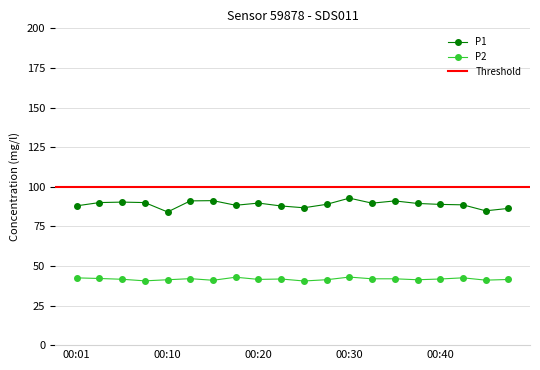

What is the difference between the P2 values at 2023-01-20T00:13:20 and 2023-01-20T00:32:59?

0.1